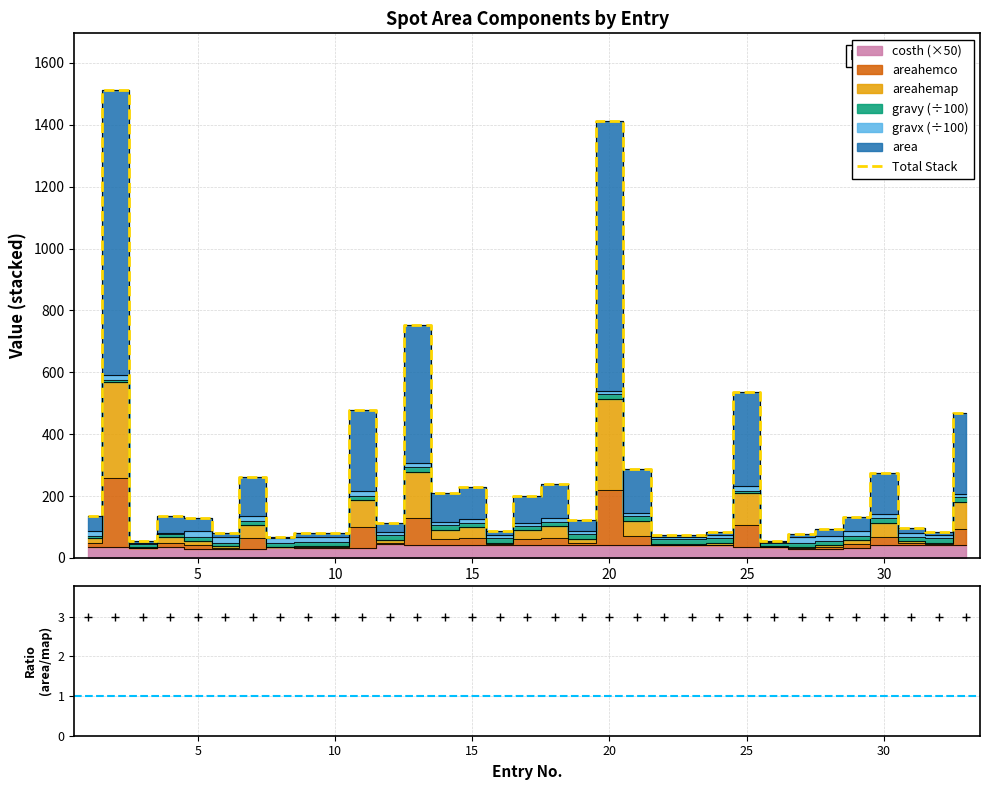

How many data points are less than 128?

16